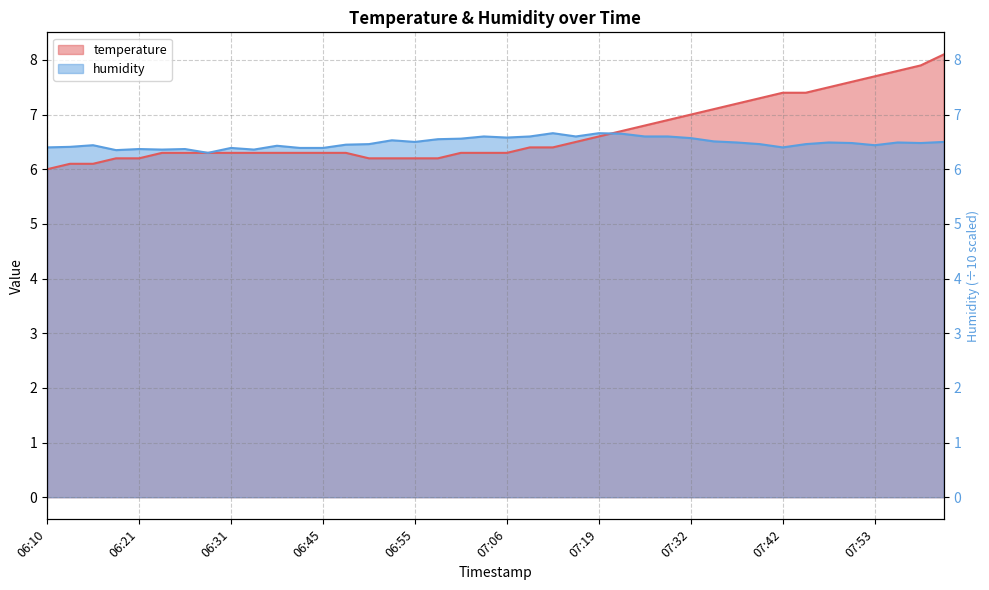

What is the difference between the second highest and second lowest values in the temperature series?

1.8